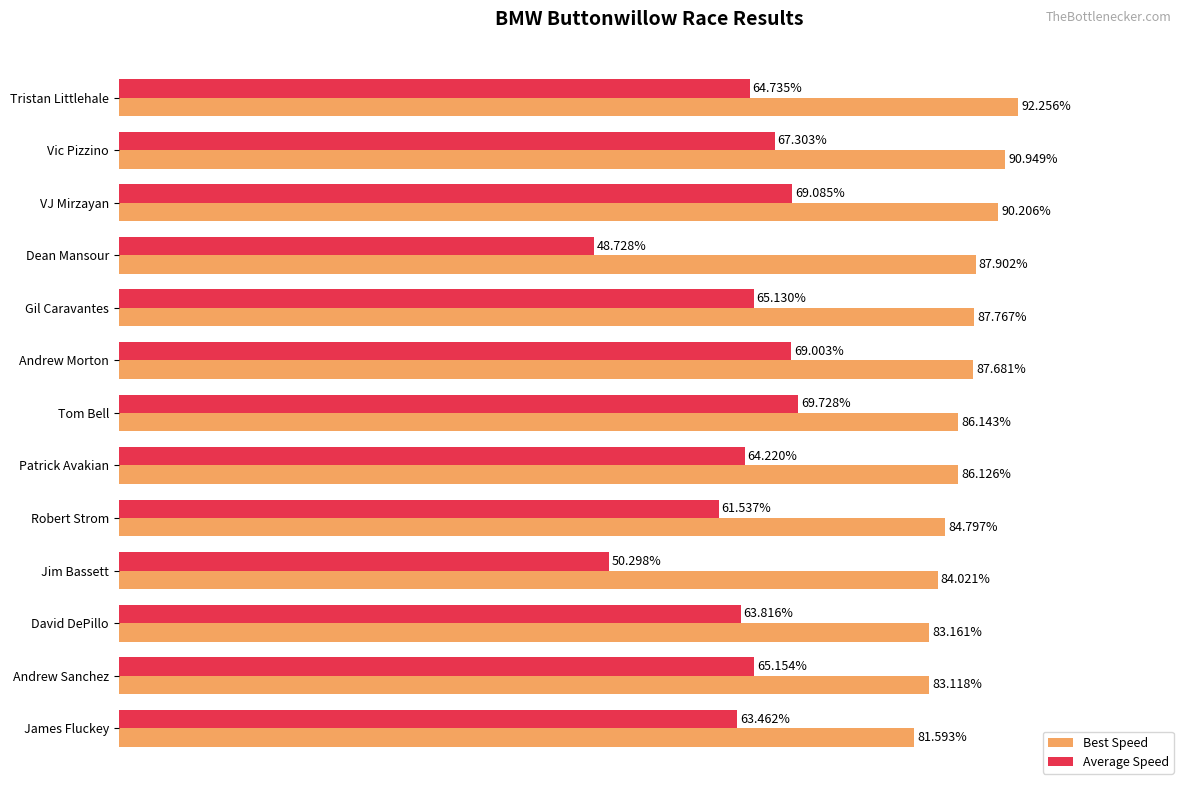

Which series has the largest total across all categories?

Best Speed